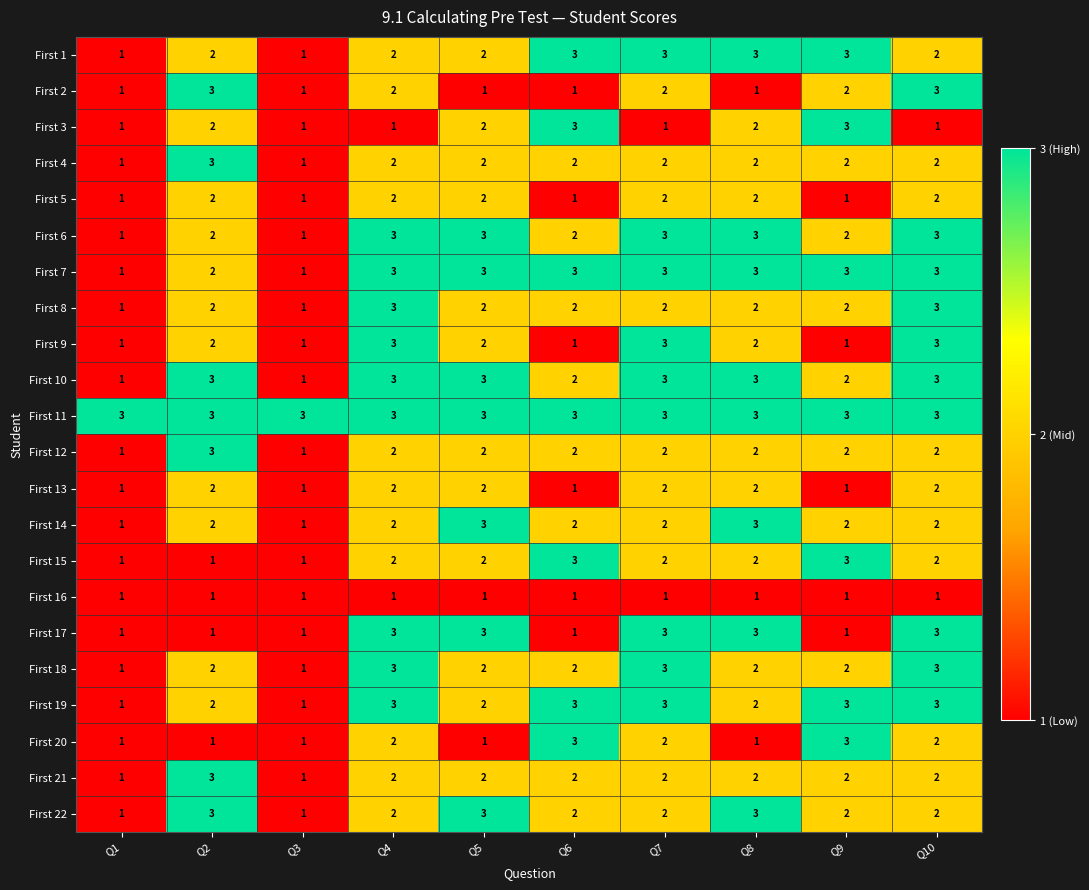

At how many categories does at least one series exceed 2?

10